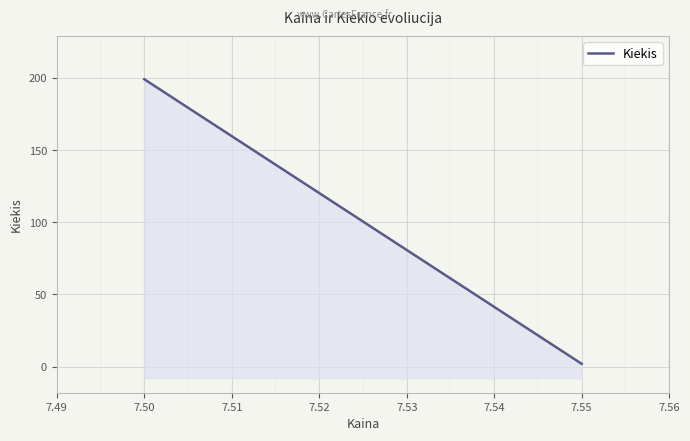

Where is the data nearest to the value 100?

7.55